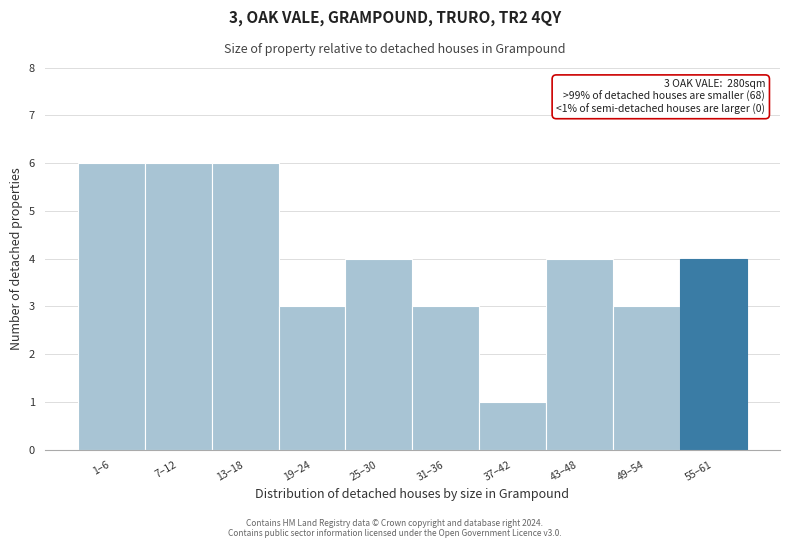

Reading left to right, what are all the values shown in this chart?

1–6=6	7–12=6	13–18=6	19–24=3	25–30=4	31–36=3	37–42=1	43–48=4	49–54=3	55–61=4